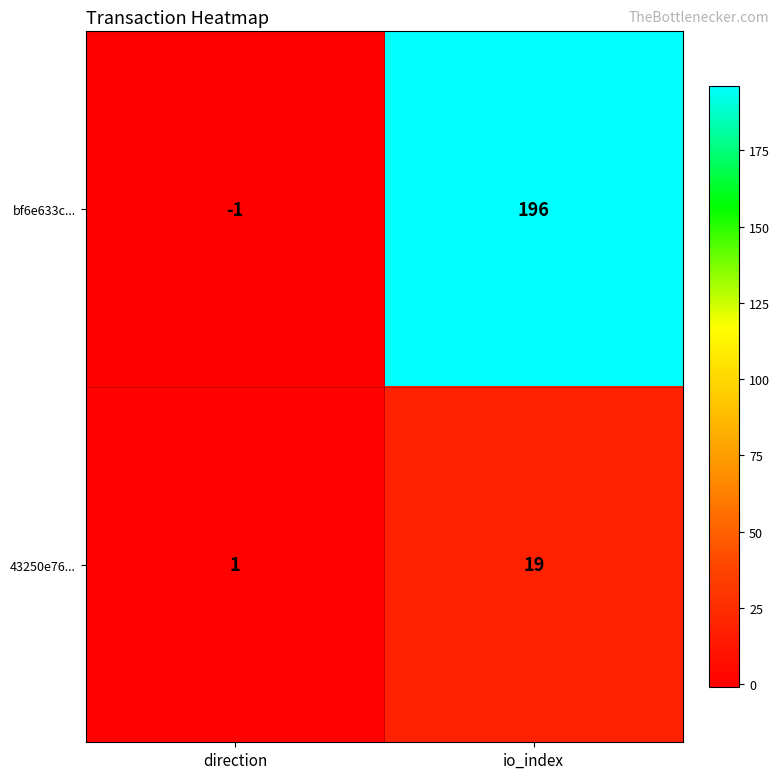

Read the bf6e633c... value at io_index, to the nearest 5.

195